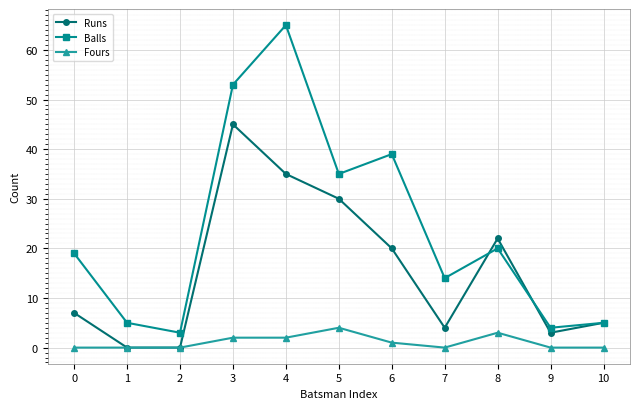

At which category does the chart reach its peak across all series?

4